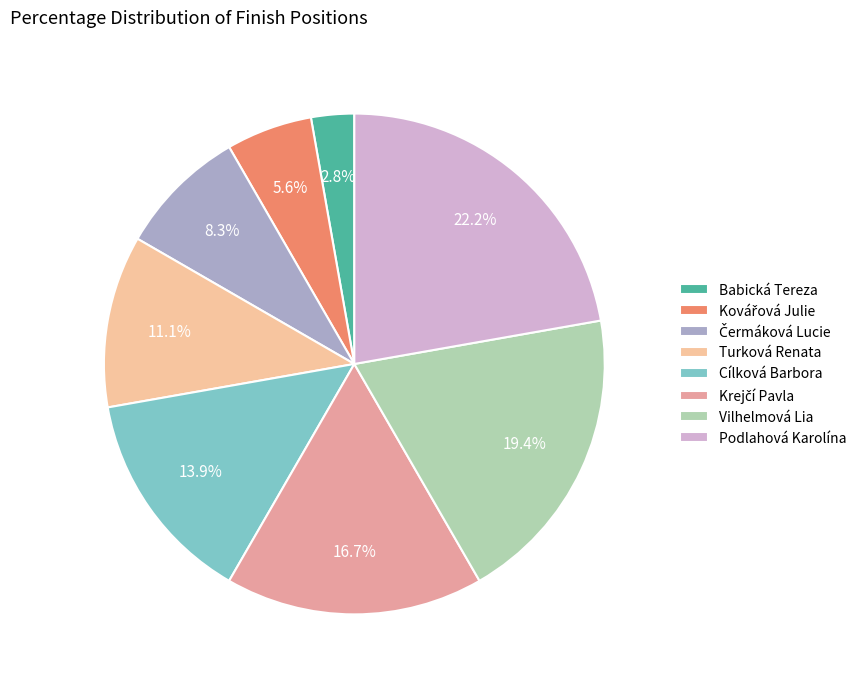

To the nearest percent, what is the average slice percentage?

12%